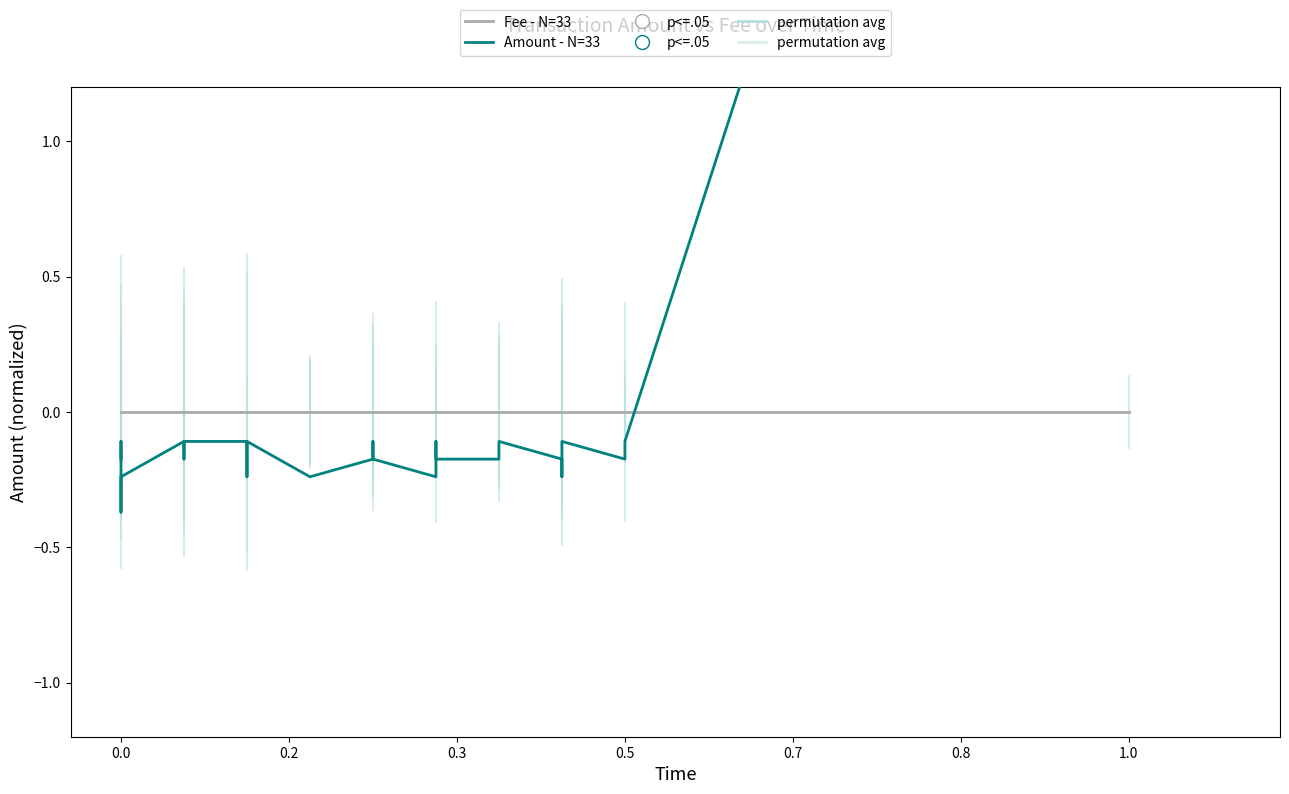

What is the spread (max minus min) of values at 9?

0.1